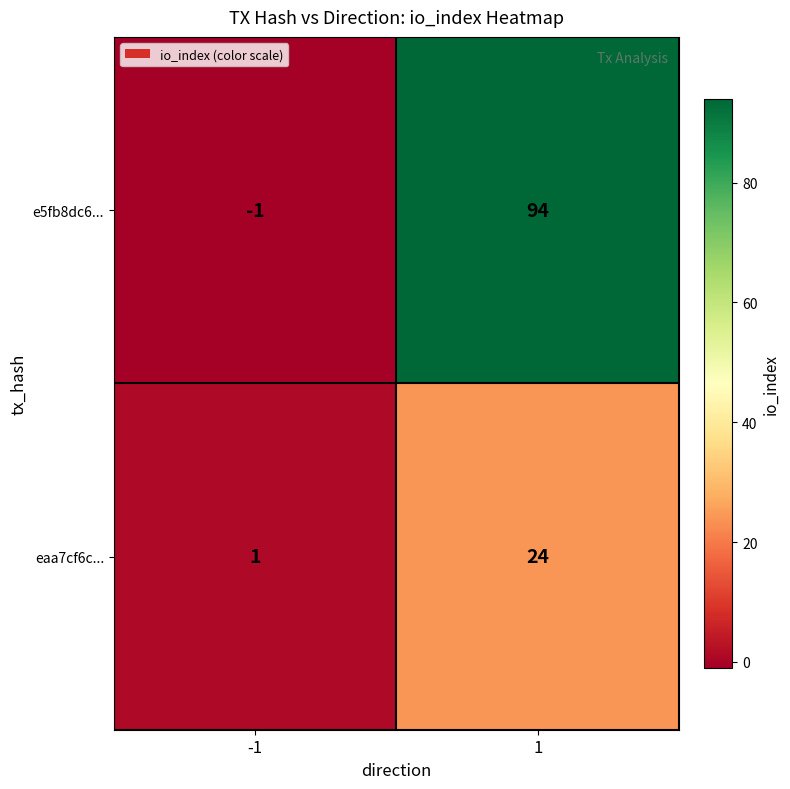

At which category does the chart reach its minimum across all series?

-1